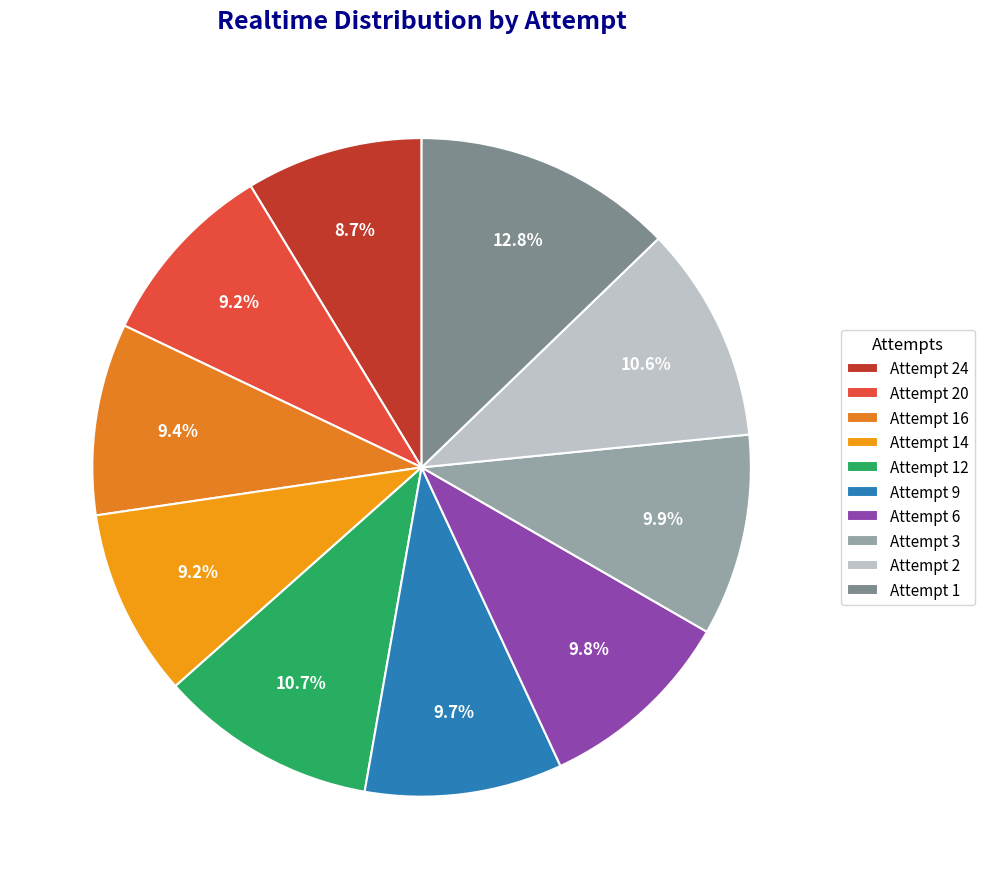

To the nearest percent, what is the combined percentage of Attempt 3 and Attempt 24?

19%